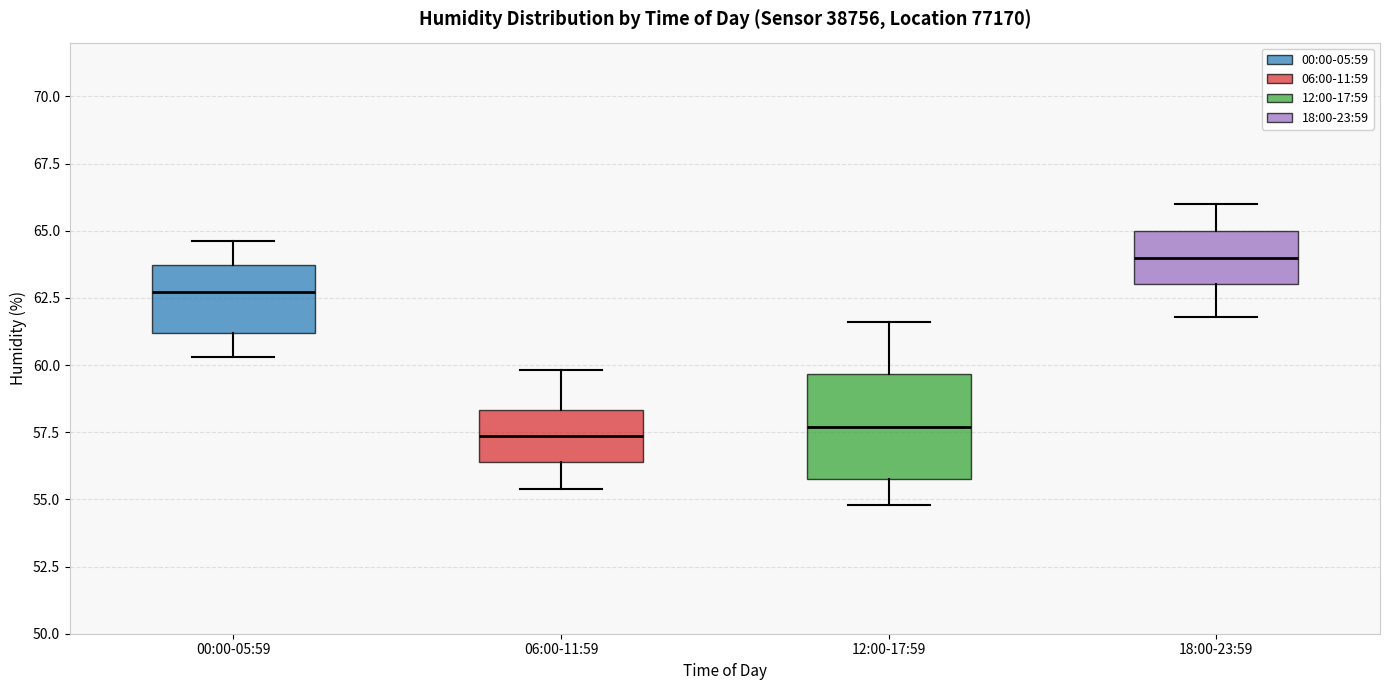

Reading left to right, read every box against the y-axis: the position of its median line, the range the box covers, and the ends of its whiskers. The values are not printed on the chart, so give them approximately, as read against the axis.

00:00-05:59: median 62.5, box 61.0 to 63.5, whiskers 60.5 to 64.5
06:00-11:59: median 57.5, box 56.5 to 58.5, whiskers 55.5 to 60.0
12:00-17:59: median 57.5, box 56.0 to 59.5, whiskers 55.0 to 61.5
18:00-23:59: median 64.0, box 63.0 to 65.0, whiskers 62.0 to 66.0